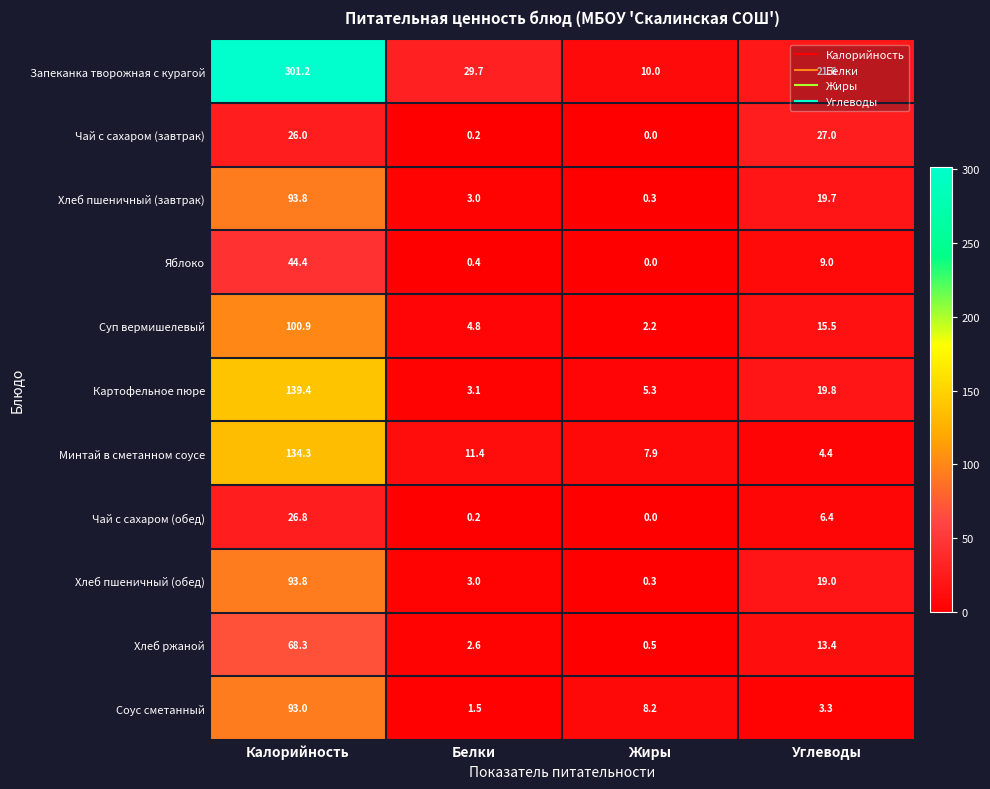

Which series has the widest spread of values?

Запеканка творожная с курагой